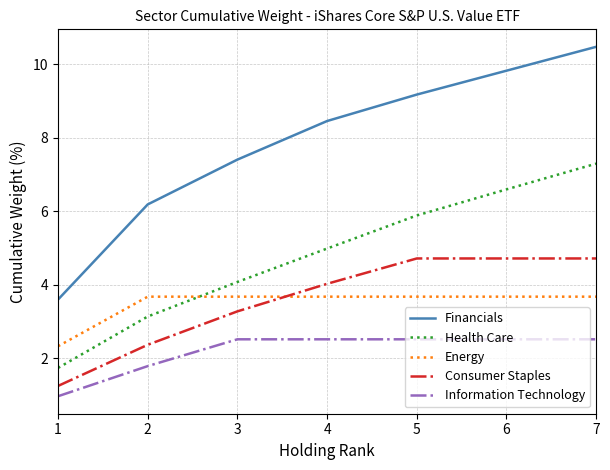

How many lines are shown in the chart?

5